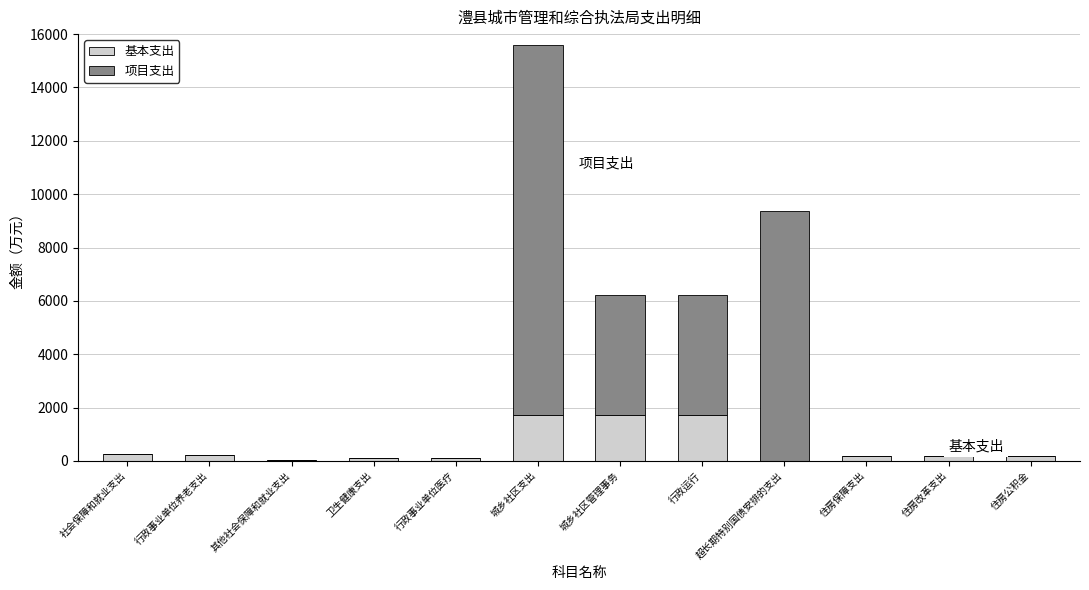

At which category is the sum across all series the highest?

城乡社区支出